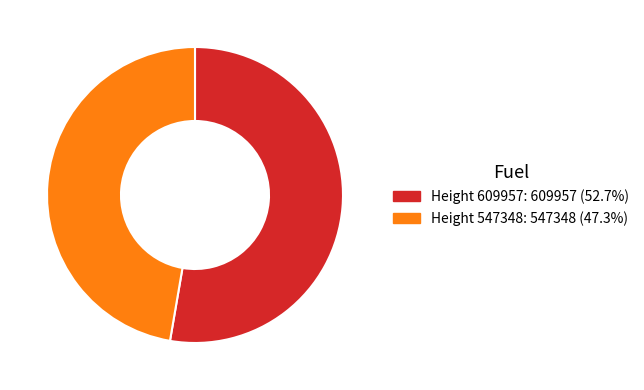

What is the ratio of the value at Height 547348 to the value at Height 609957?

0.9